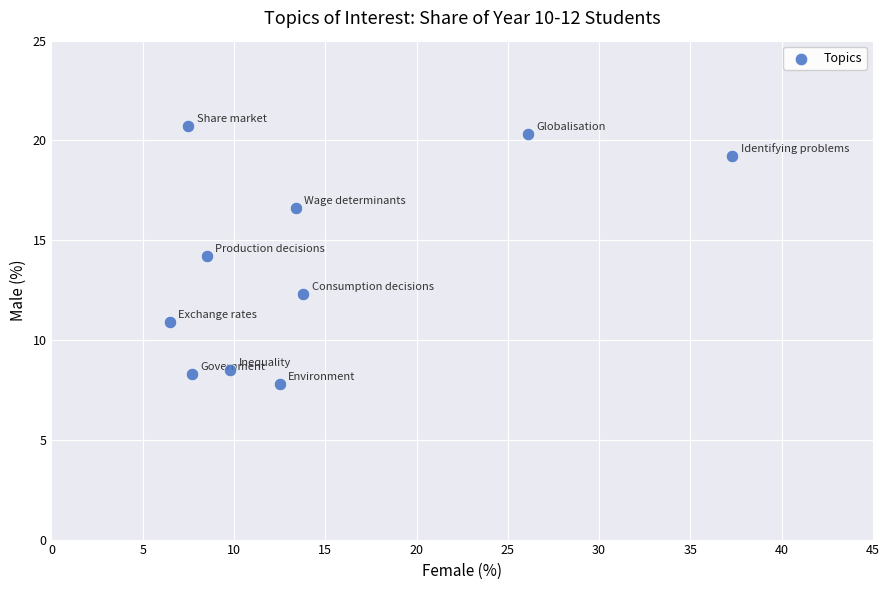

What is the average Y value?

13.9